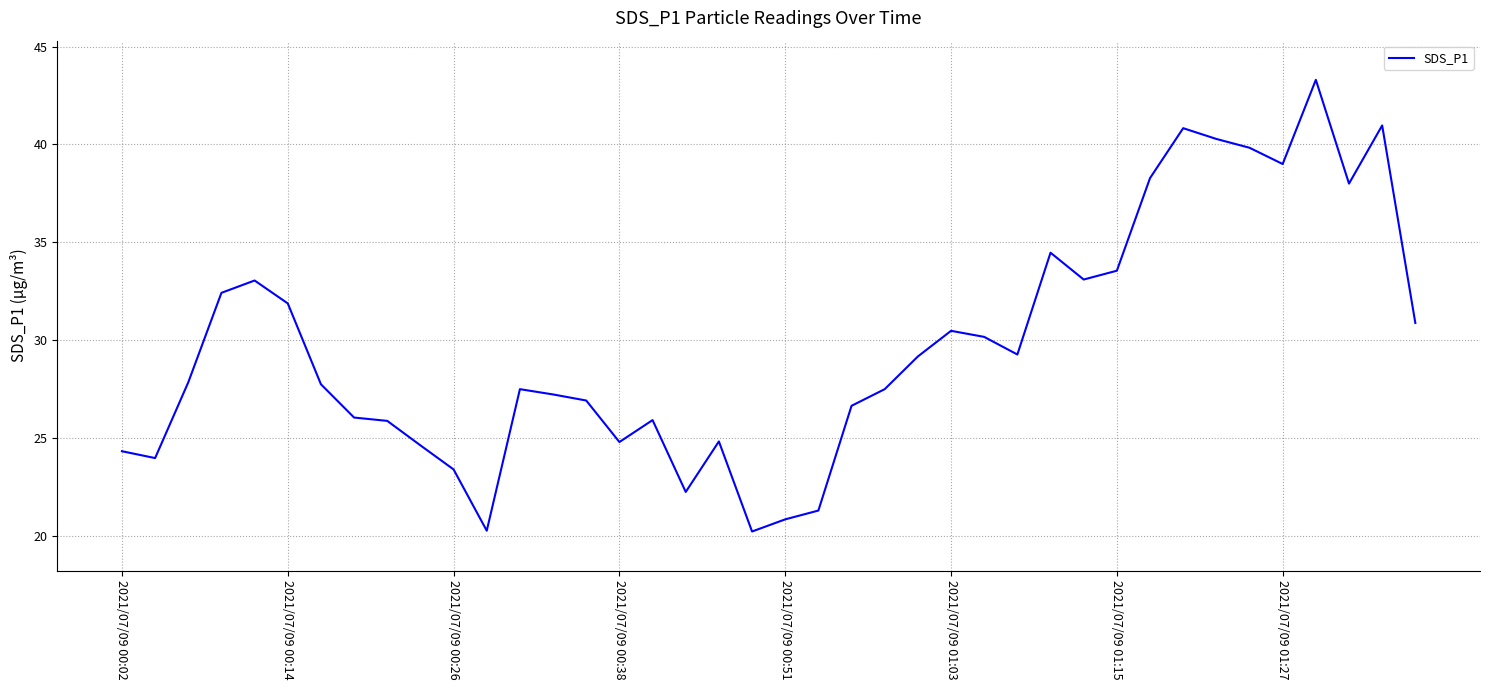

What is the difference between the maximum and minimum values?

23.1